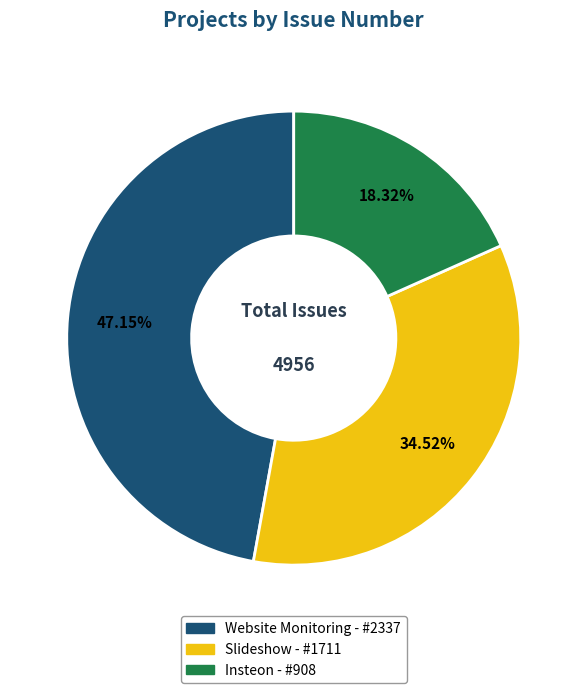

To the nearest percent, what portion does Slideshow represent?

35%